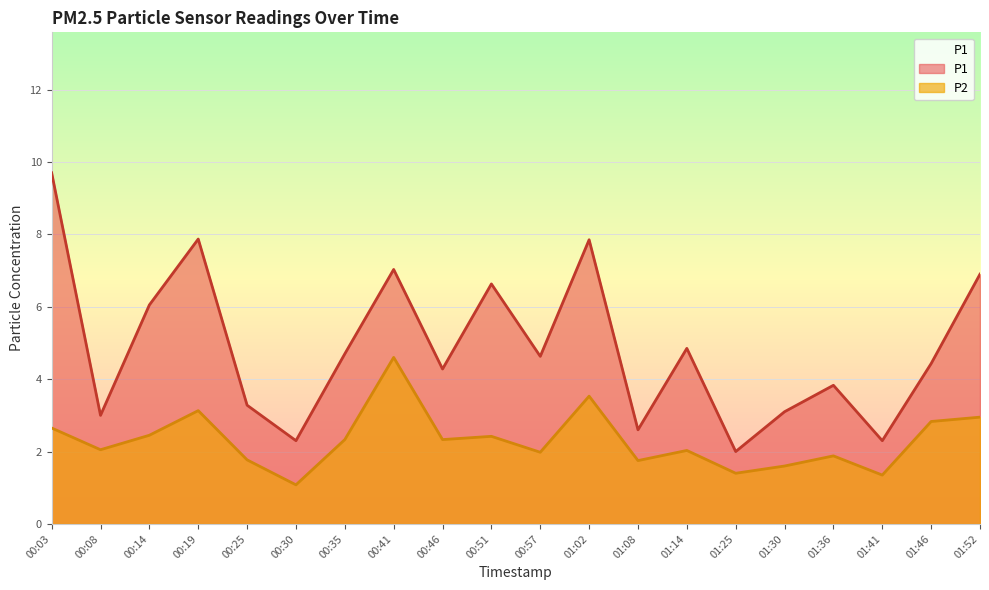

Between 01:30 and 01:14, which is larger?

01:14